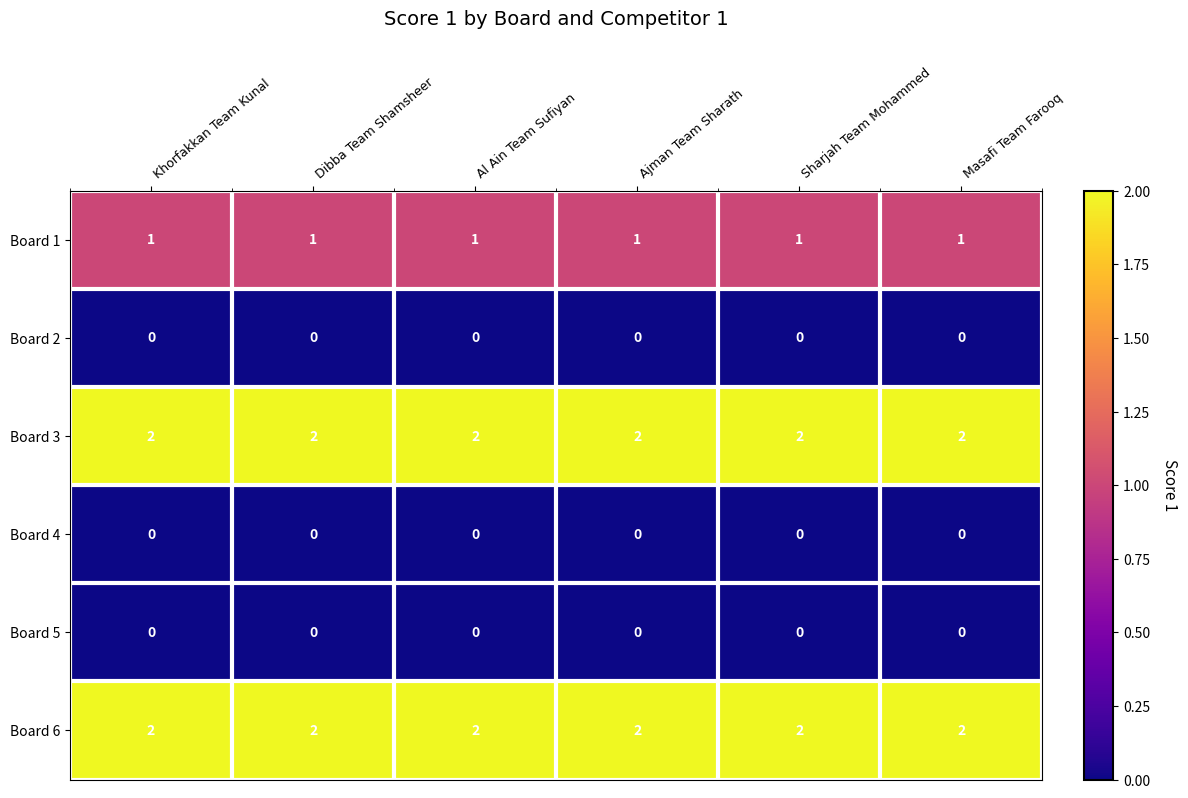

The value of Board 2 at Khorfakkan Team Kunal is 0. True or false?

True